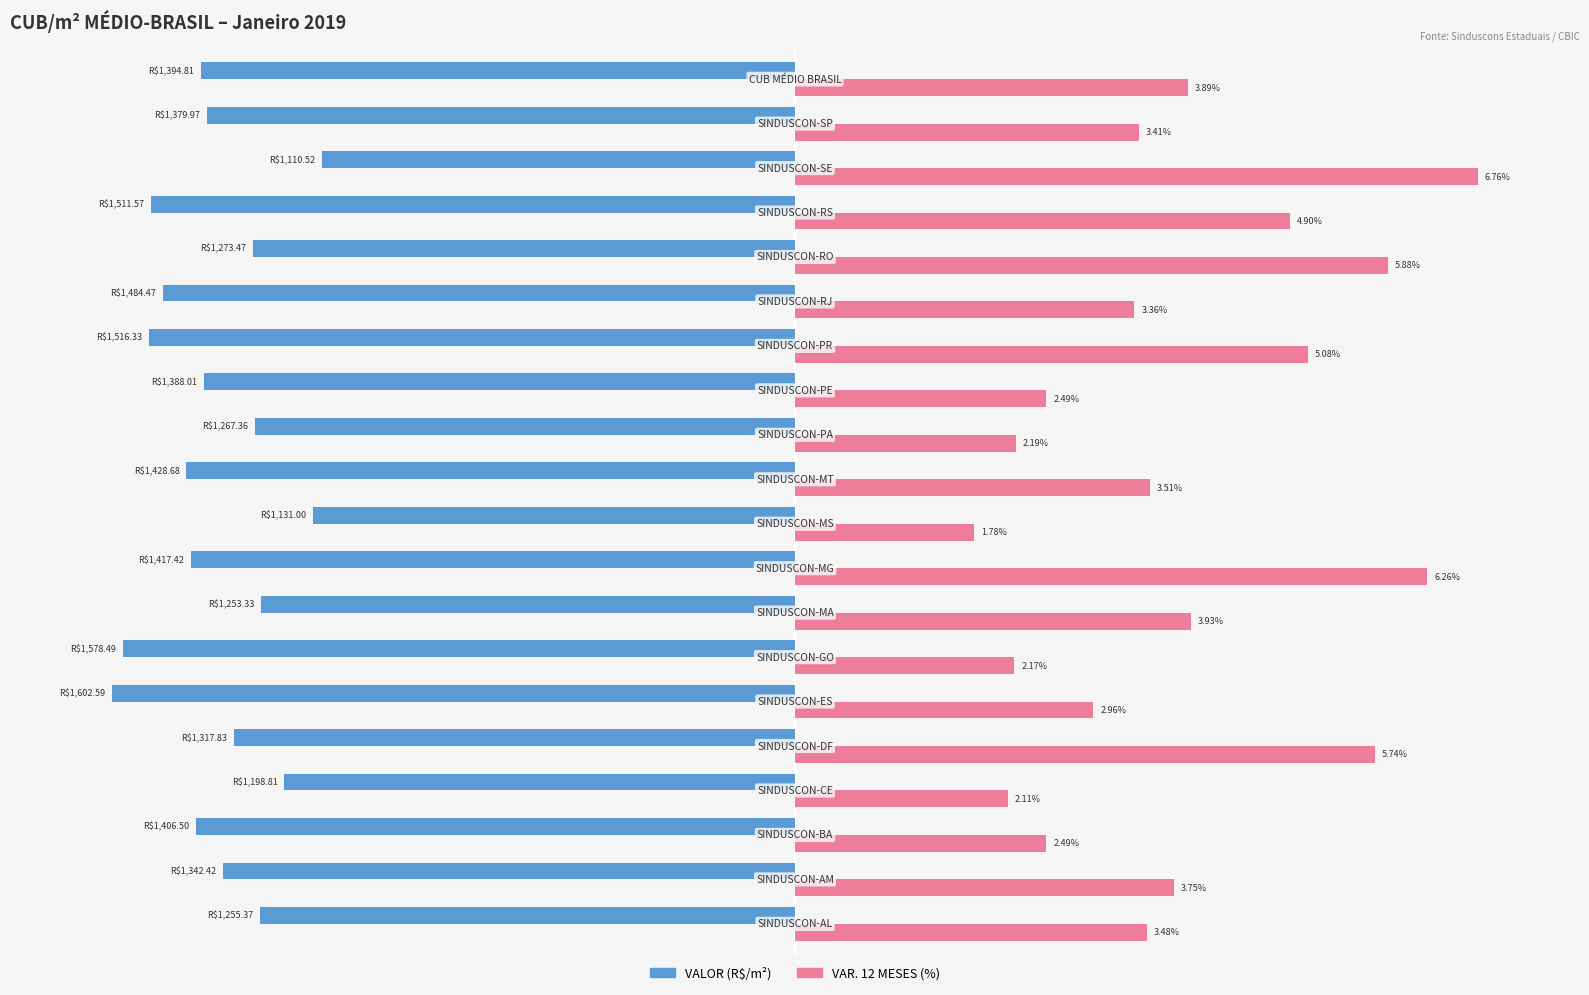

What are all the series names shown in the legend?

VALOR (R$/m²), VAR. 12 MESES (%)